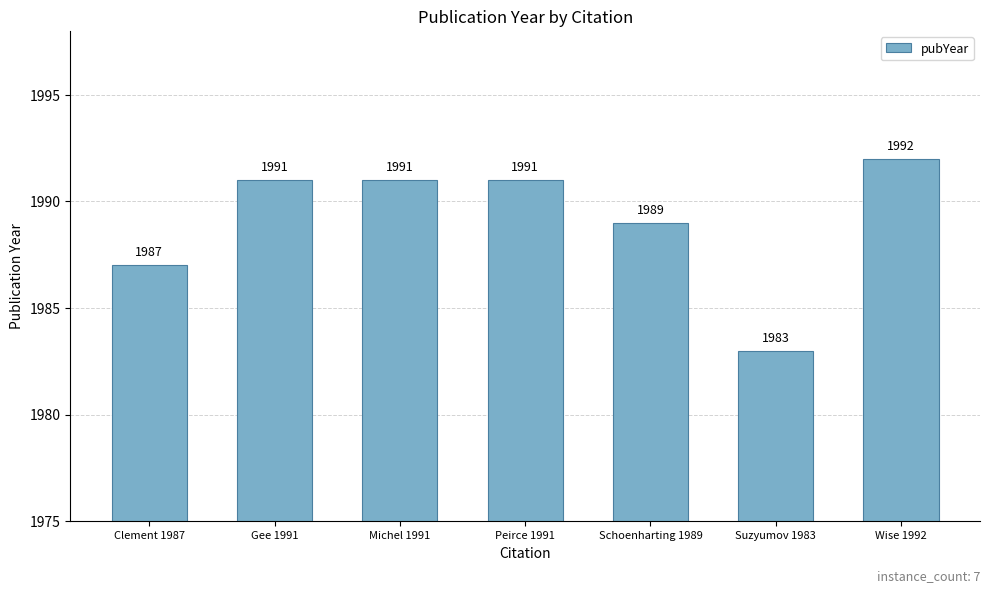

What is the smallest value displayed?

1983